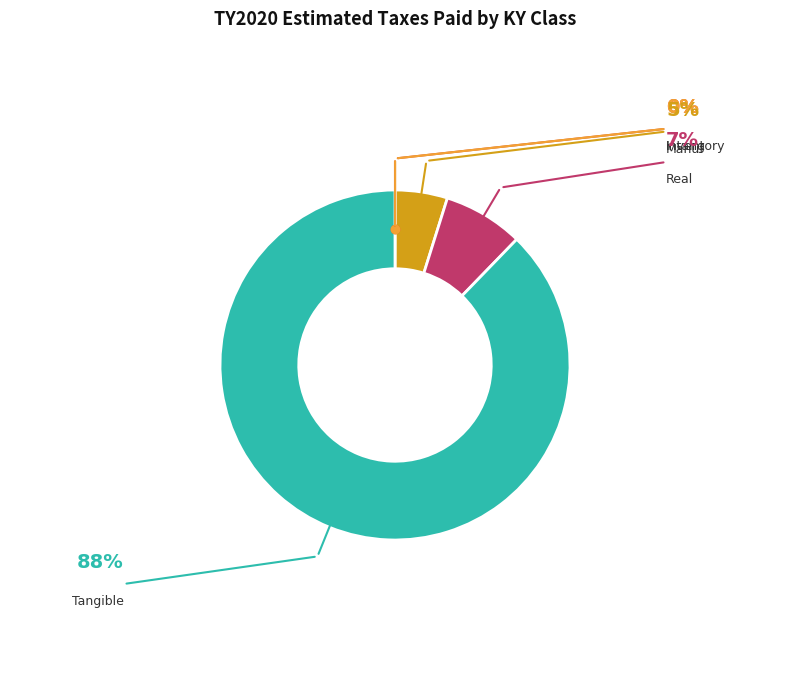

Is there any slice that represents more than half of the pie?

Yes